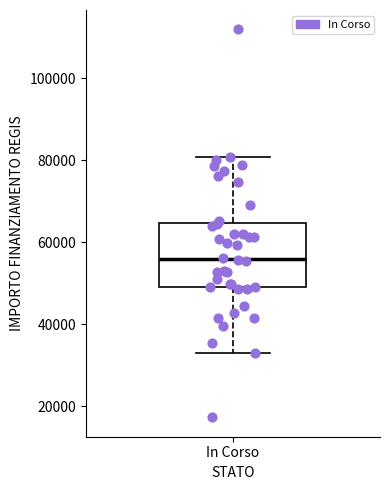

Transcribe this box plot: give where the median line is, the range the box spans, and where the two whiskers end, as read against the y-axis. The values are not printed on the chart, so give them approximately, as read against the axis.

median 56000, box 50000 to 64000, whiskers 32000 to 80000